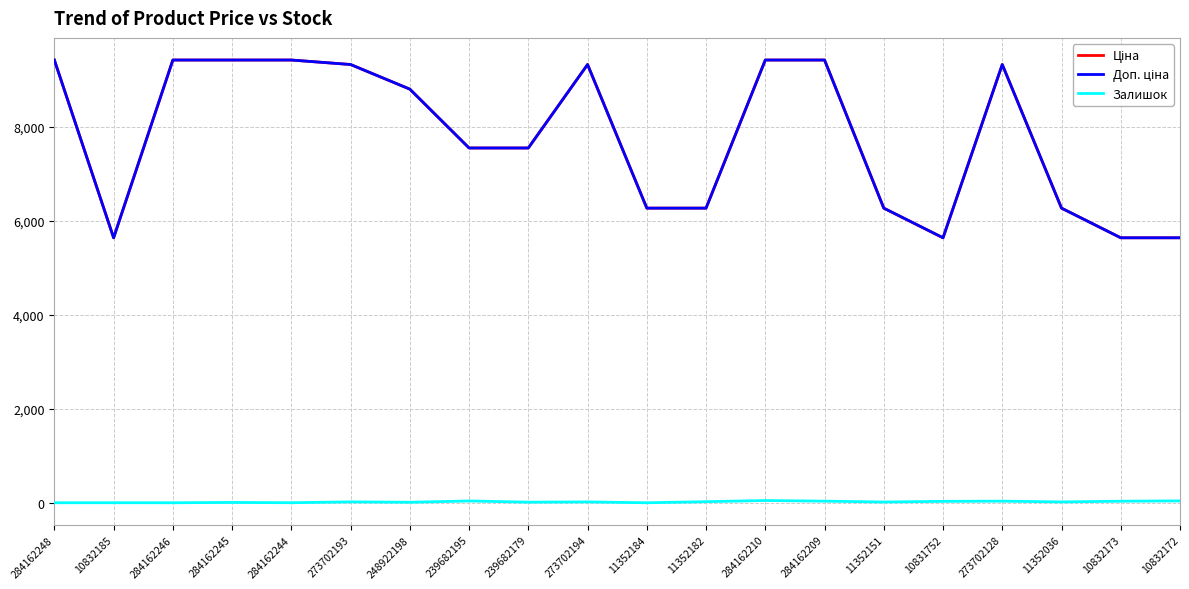

Does the chart have visible grid lines?

Yes